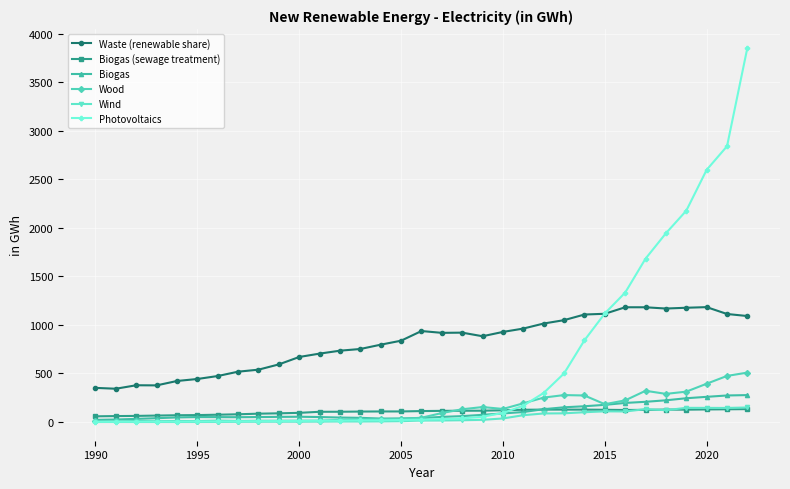

Which series has the widest spread of values?

Photovoltaics